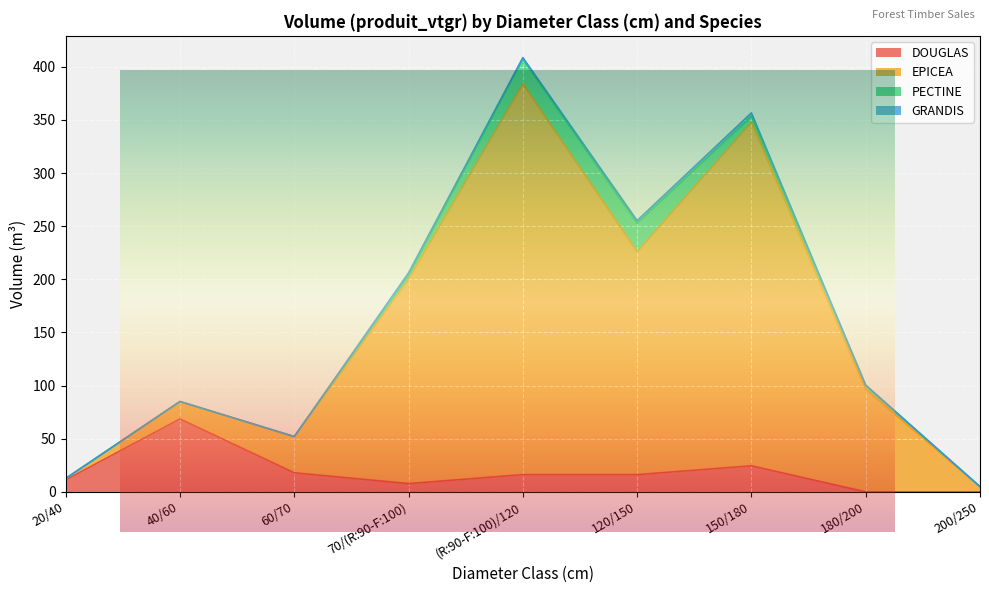

What is the sum of the EPICEA values at 20/40 and ?

1.4